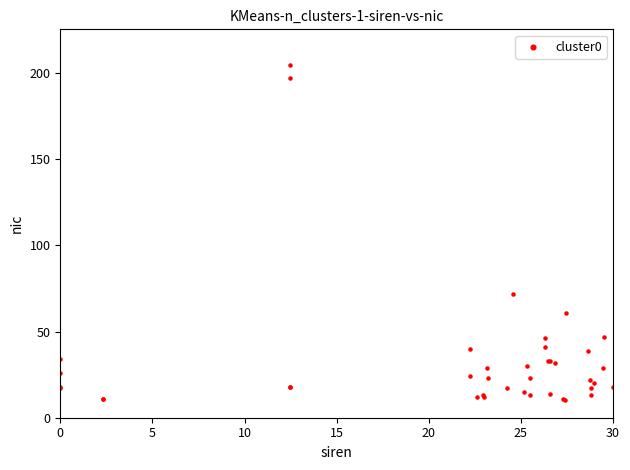

What Y value in the scatter plot is closest to 107?

72